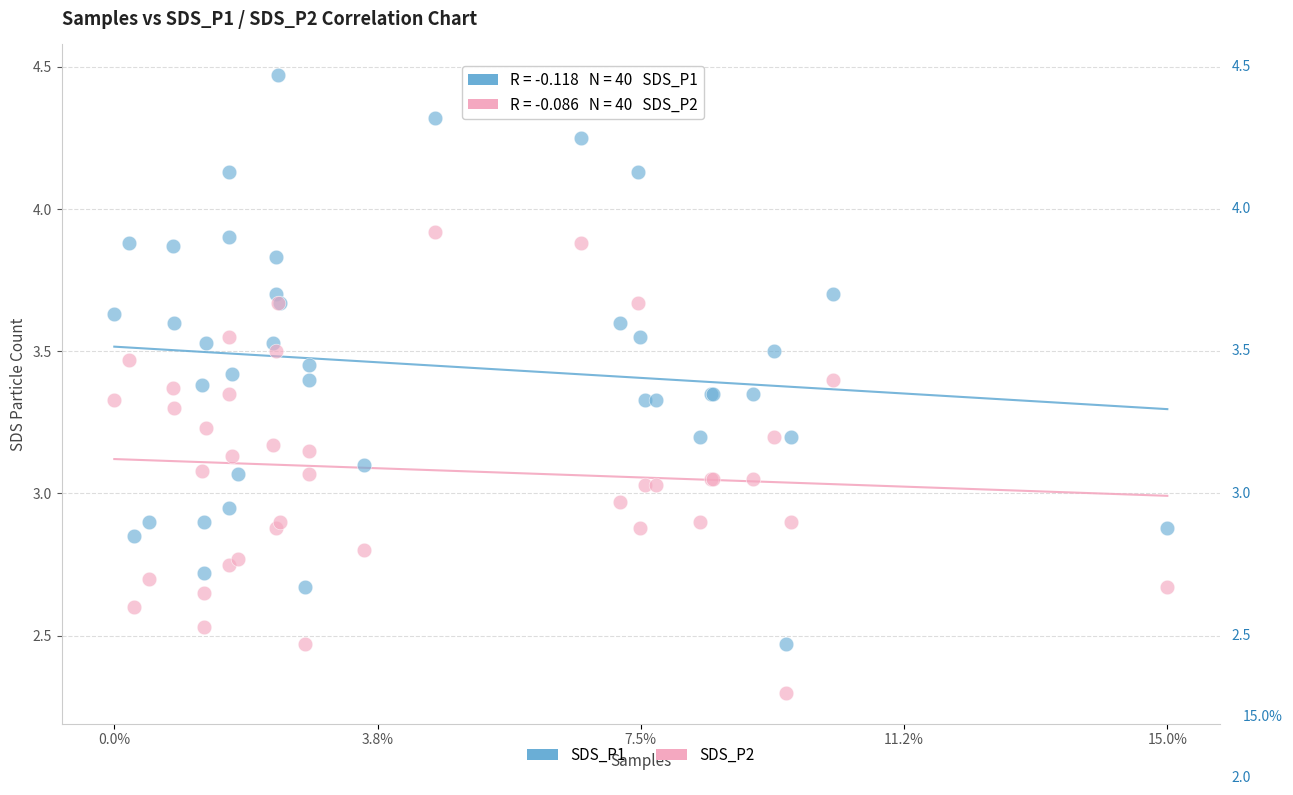

Which series contains the lowest Y value?

SDS_P2